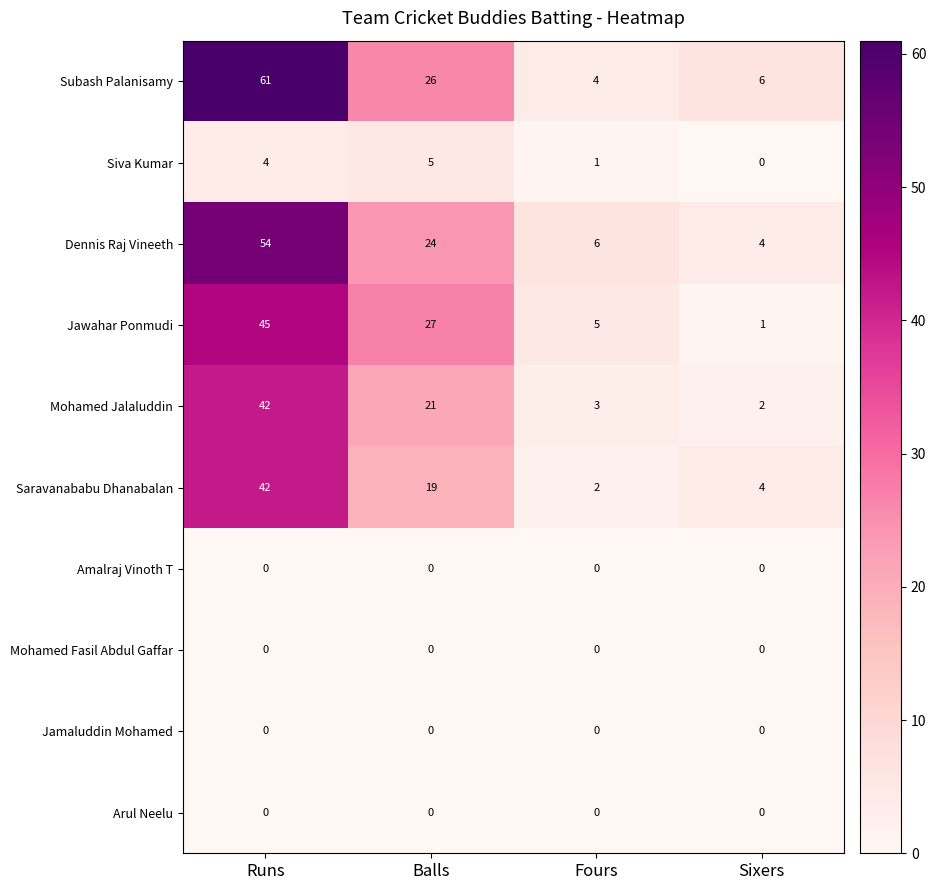

What is the highest value of the Subash Palanisamy series?

61